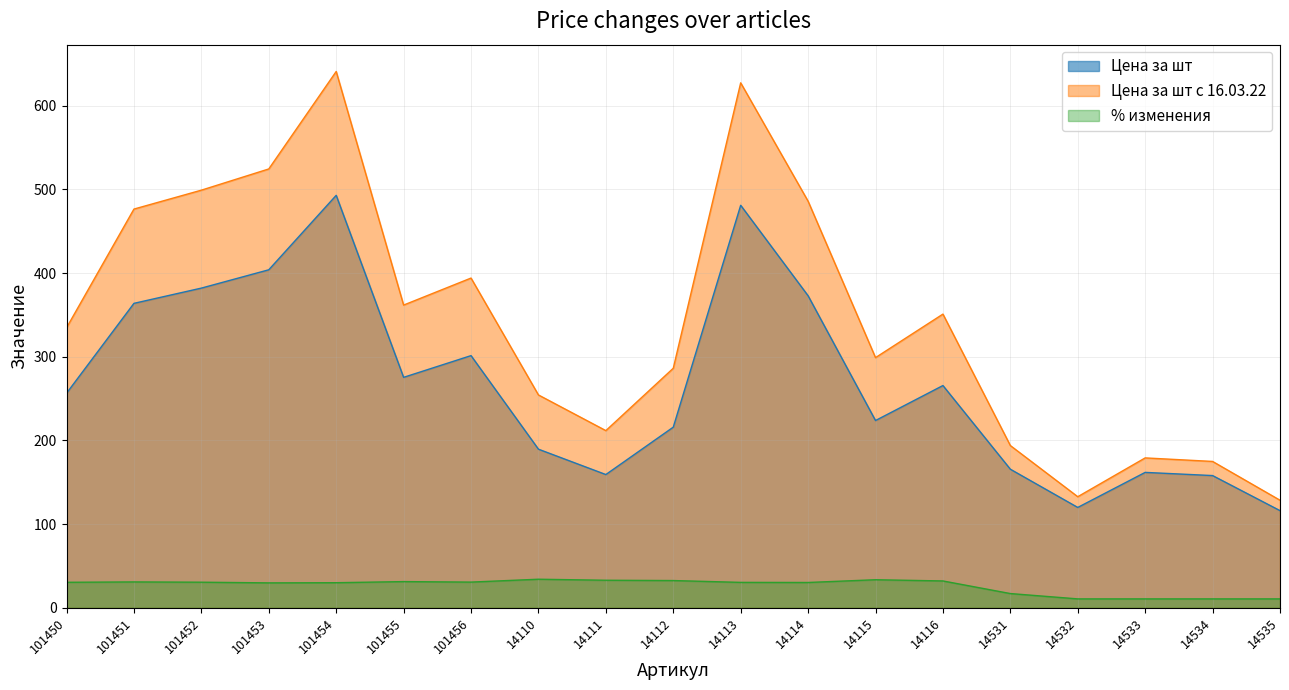

The Цена за шт с 16.03.22 series shows 209.4 at 101450. True or false?

False